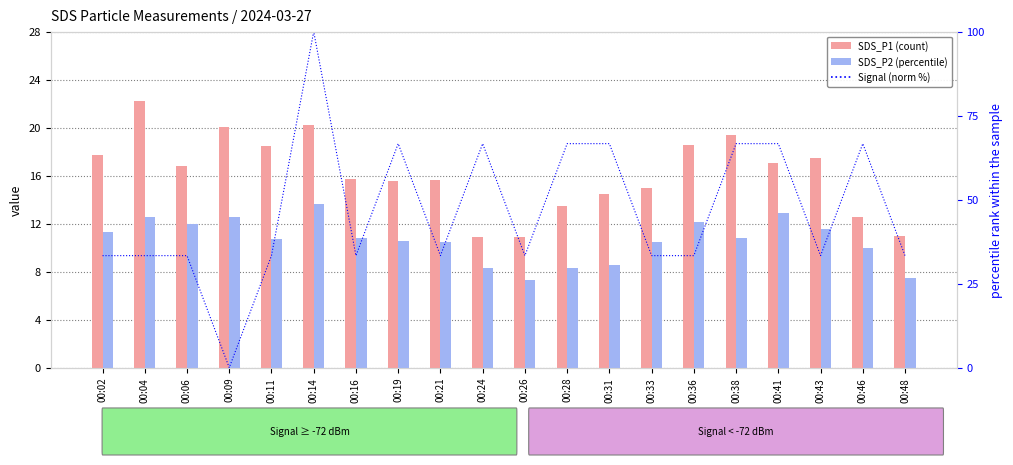

At which label does SDS_P1 first exceed 16?

00:02